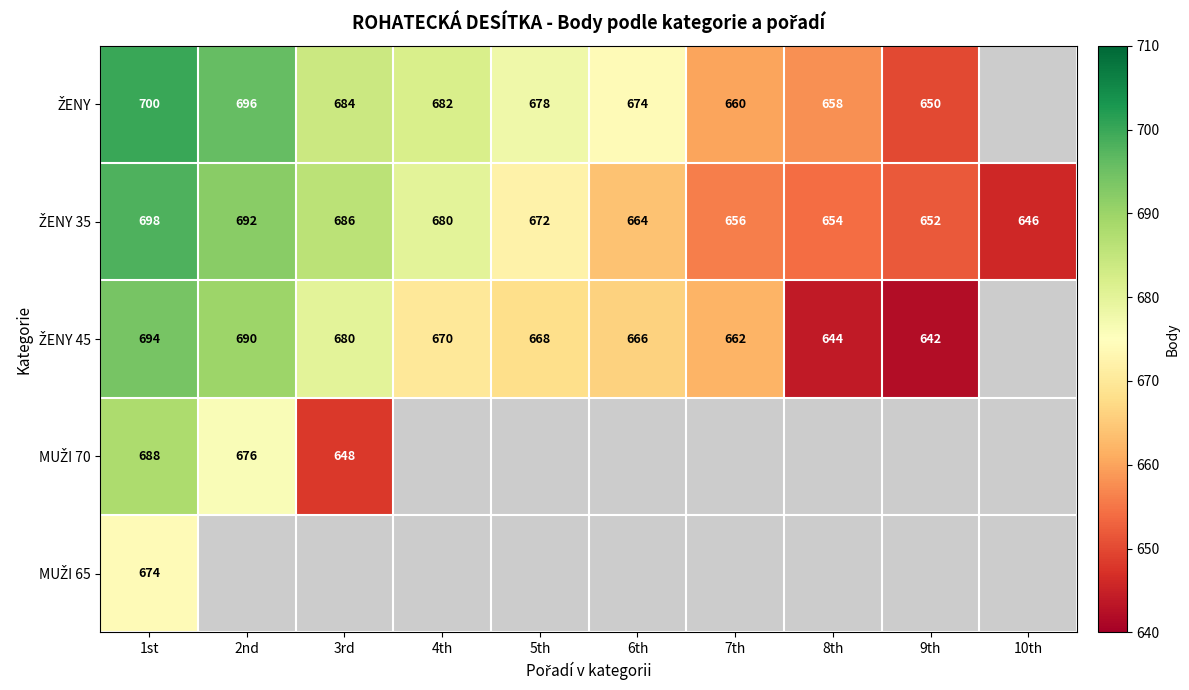

What is the difference between the highest and lowest values at 1st?

26